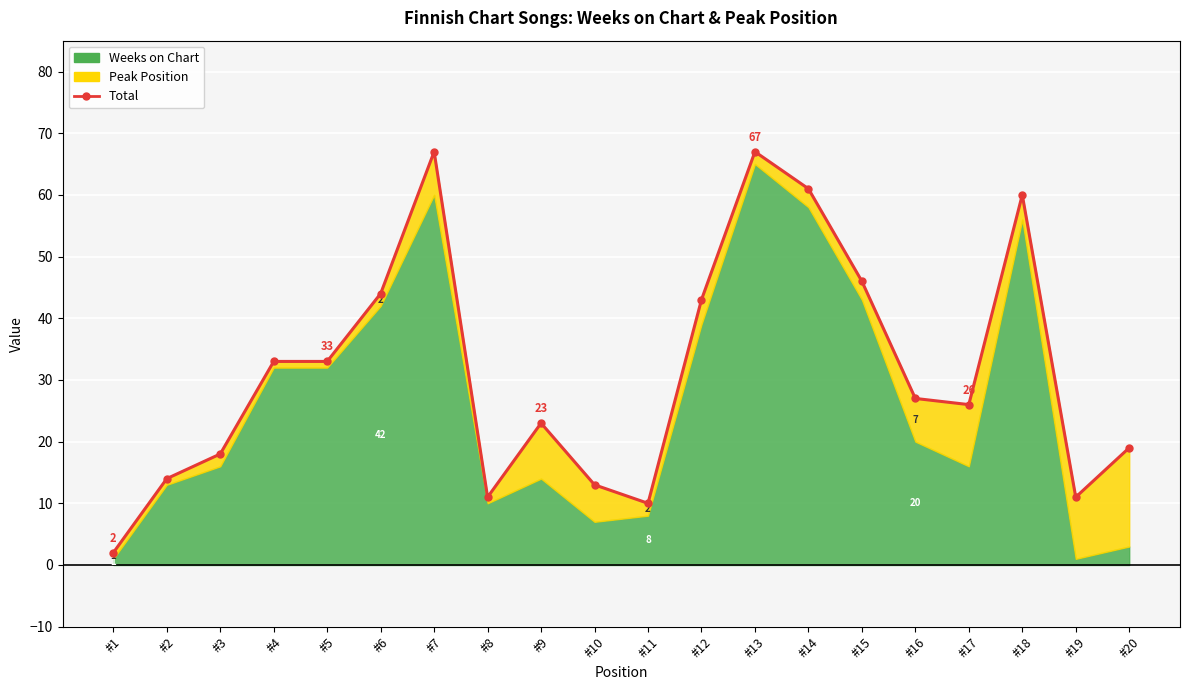

At which category does the chart reach its peak across all series?

#7